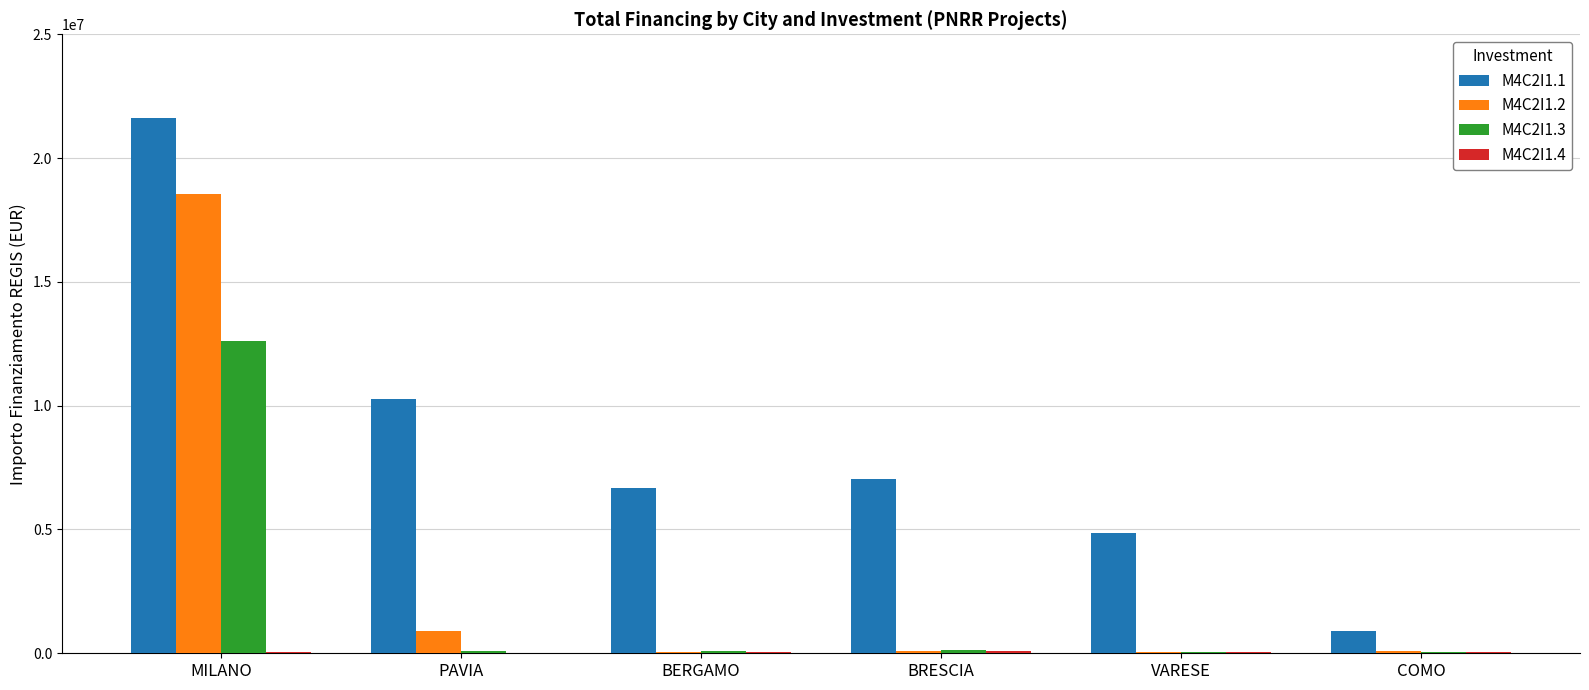

Between MILANO and PAVIA, which series saw the biggest shift?

M4C2I1.2